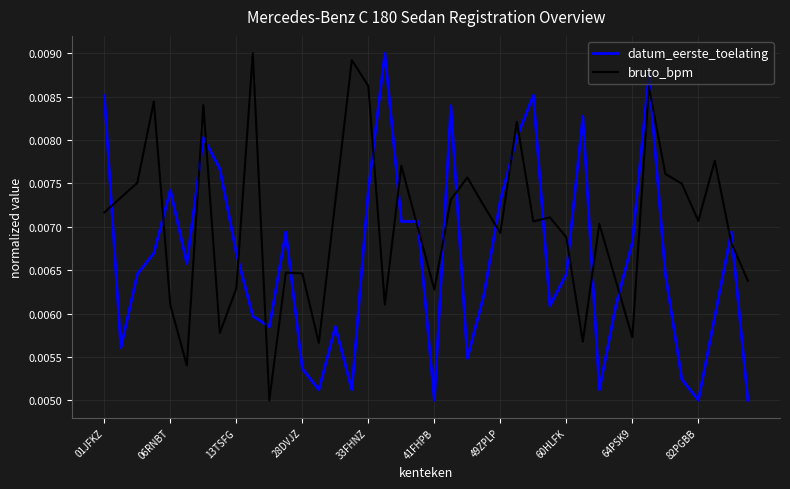

List the series in order of their overall mean, highest first.

bruto_bpm, datum_eerste_toelating